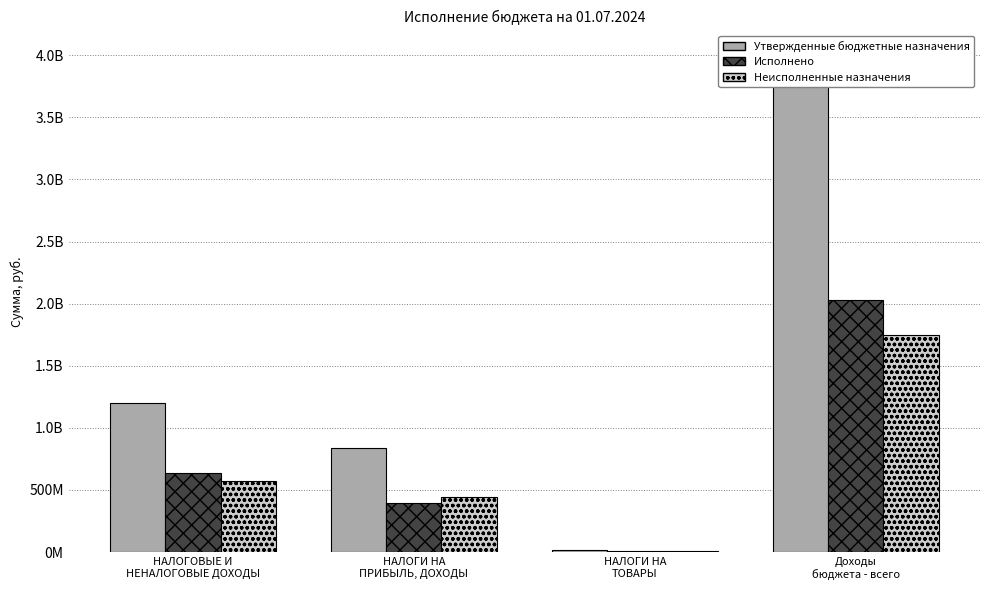

What is the difference between the maximum and minimum values in the Исполнено series?

2017065244.7